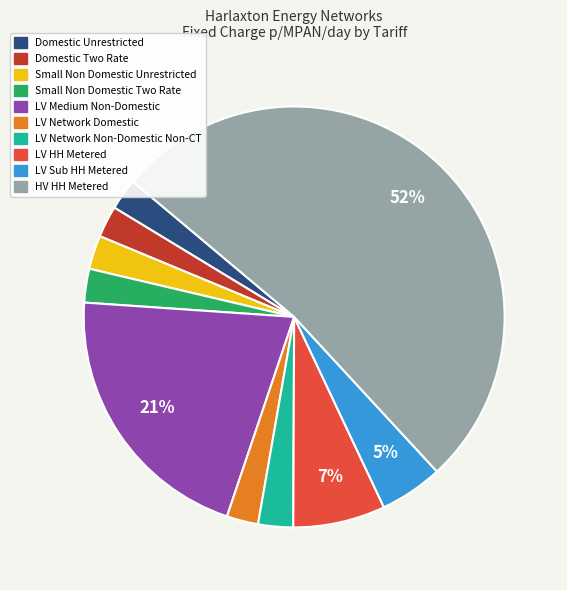

Is it true that Domestic Unrestricted is 2% of the pie?

True